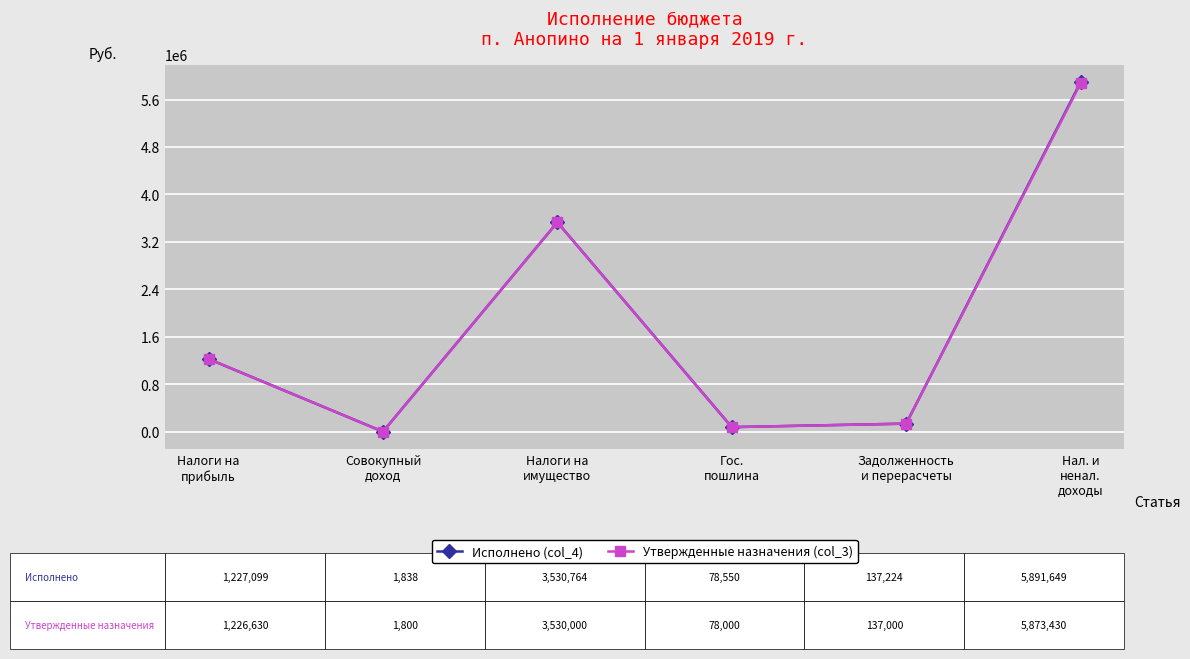

At which category is the sum across all series the highest?

Нал. и
ненал.
доходы